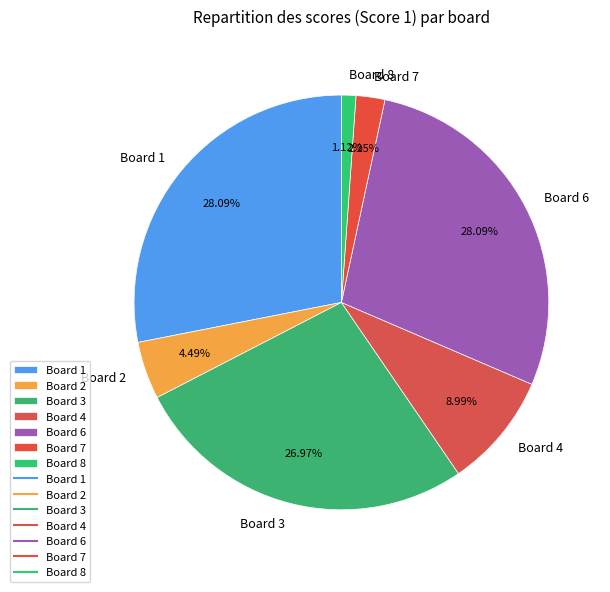

How many slices are in this pie chart?

7